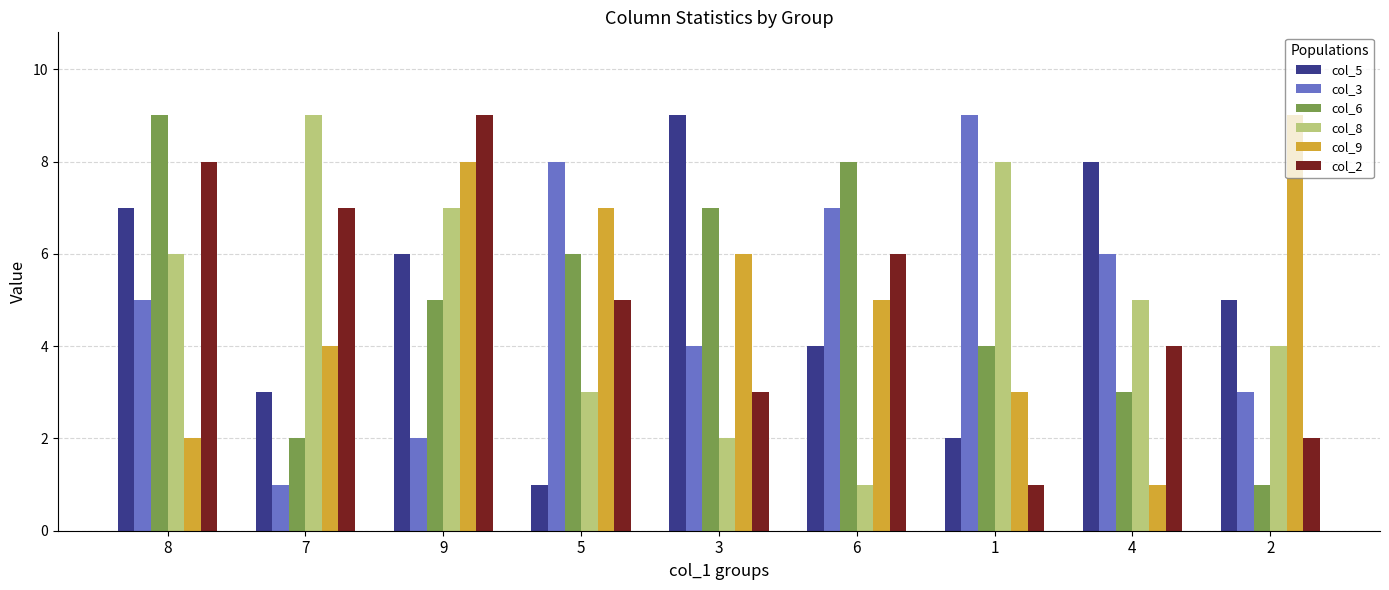

What are all the series names shown in the legend?

col_5, col_3, col_6, col_8, col_9, col_2